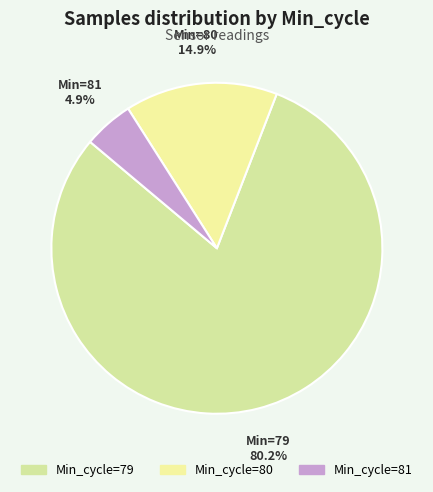

How many slices are in this pie chart?

3